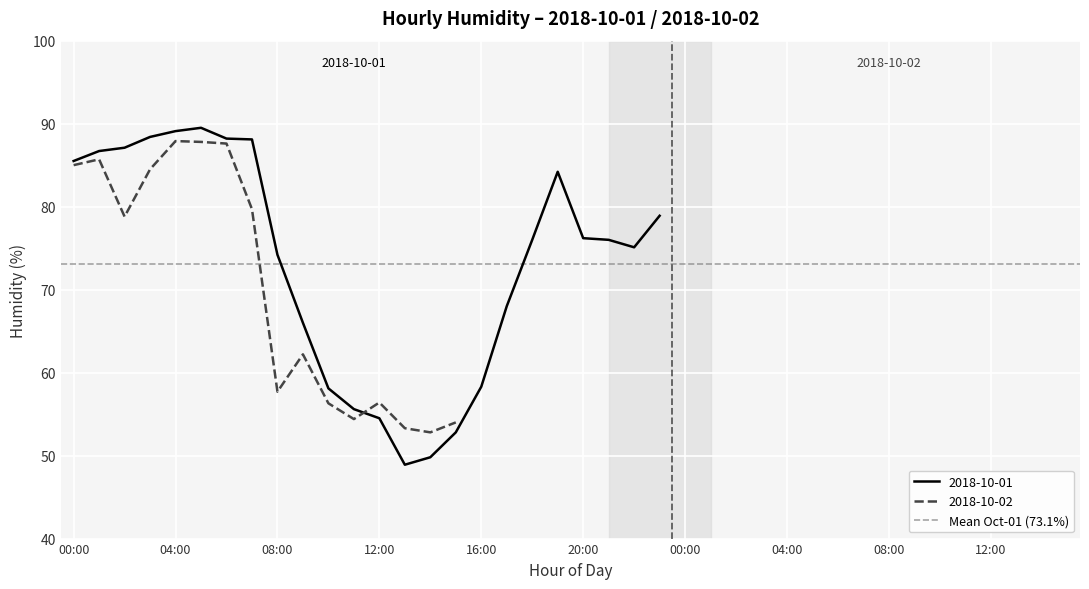

Which label corresponds to the largest value in the chart?

05:00